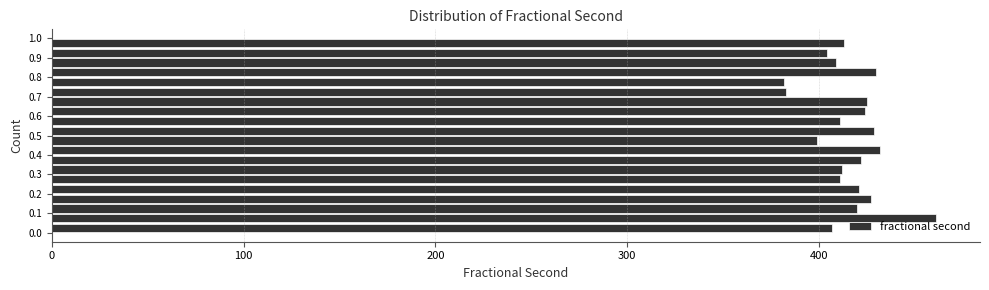

Reading bottom to top, list every bar in this chart as the range it spans on the y-axis followed by its length. Neither the bar edges nor the lengths are printed on the chart, so give them approximately, as read against the axes.

0.00 to 0.05: 410
0.05 to 0.10: 460
0.10 to 0.15: 420
0.15 to 0.20: 430
0.20 to 0.25: 420
0.25 to 0.30: 410
0.30 to 0.35: 410
0.35 to 0.40: 420
0.40 to 0.45: 430
0.45 to 0.50: 400
0.50 to 0.55: 430
0.55 to 0.60: 410
0.60 to 0.65: 420
0.65 to 0.70: 430
0.70 to 0.75: 380
0.75 to 0.80: 380
0.80 to 0.85: 430
0.85 to 0.90: 410
0.90 to 0.95: 400
0.95 to 1.00: 410